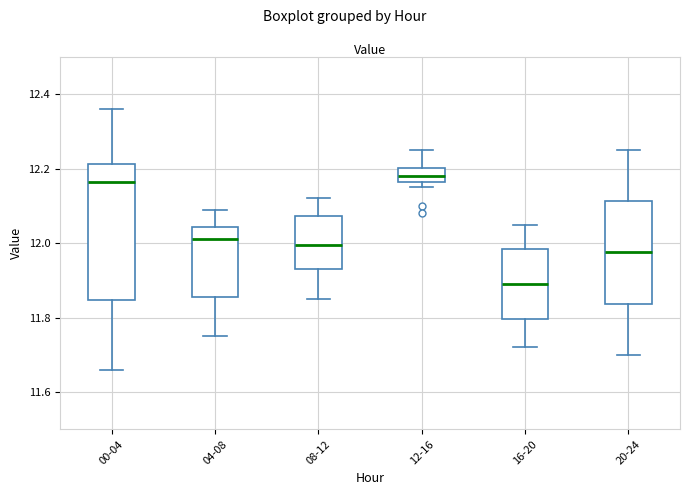

Reading left to right, transcribe this box plot: for each box, give where its median line is, the range the box spans, and where its two whiskers end, as read against the y-axis. The values are not printed on the chart, so give them approximately, as read against the axis.

00-04: median 12.16, box 11.84 to 12.22, whiskers 11.66 to 12.36
04-08: median 12.02, box 11.86 to 12.04, whiskers 11.76 to 12.10
08-12: median 12.00, box 11.94 to 12.08, whiskers 11.86 to 12.12
12-16: median 12.18, box 12.16 to 12.20, whiskers 12.16 (just below the box's lower edge) to 12.26
16-20: median 11.90, box 11.80 to 11.98, whiskers 11.72 to 12.06
20-24: median 11.98, box 11.84 to 12.12, whiskers 11.70 to 12.26